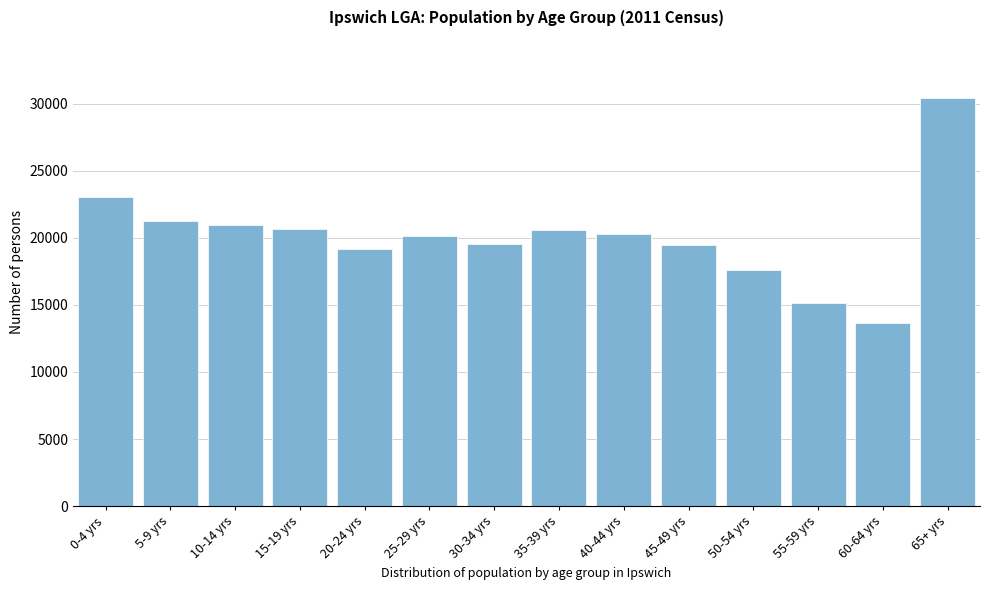

What is the change in value from 10-14 yrs to 25-29 yrs?

-864